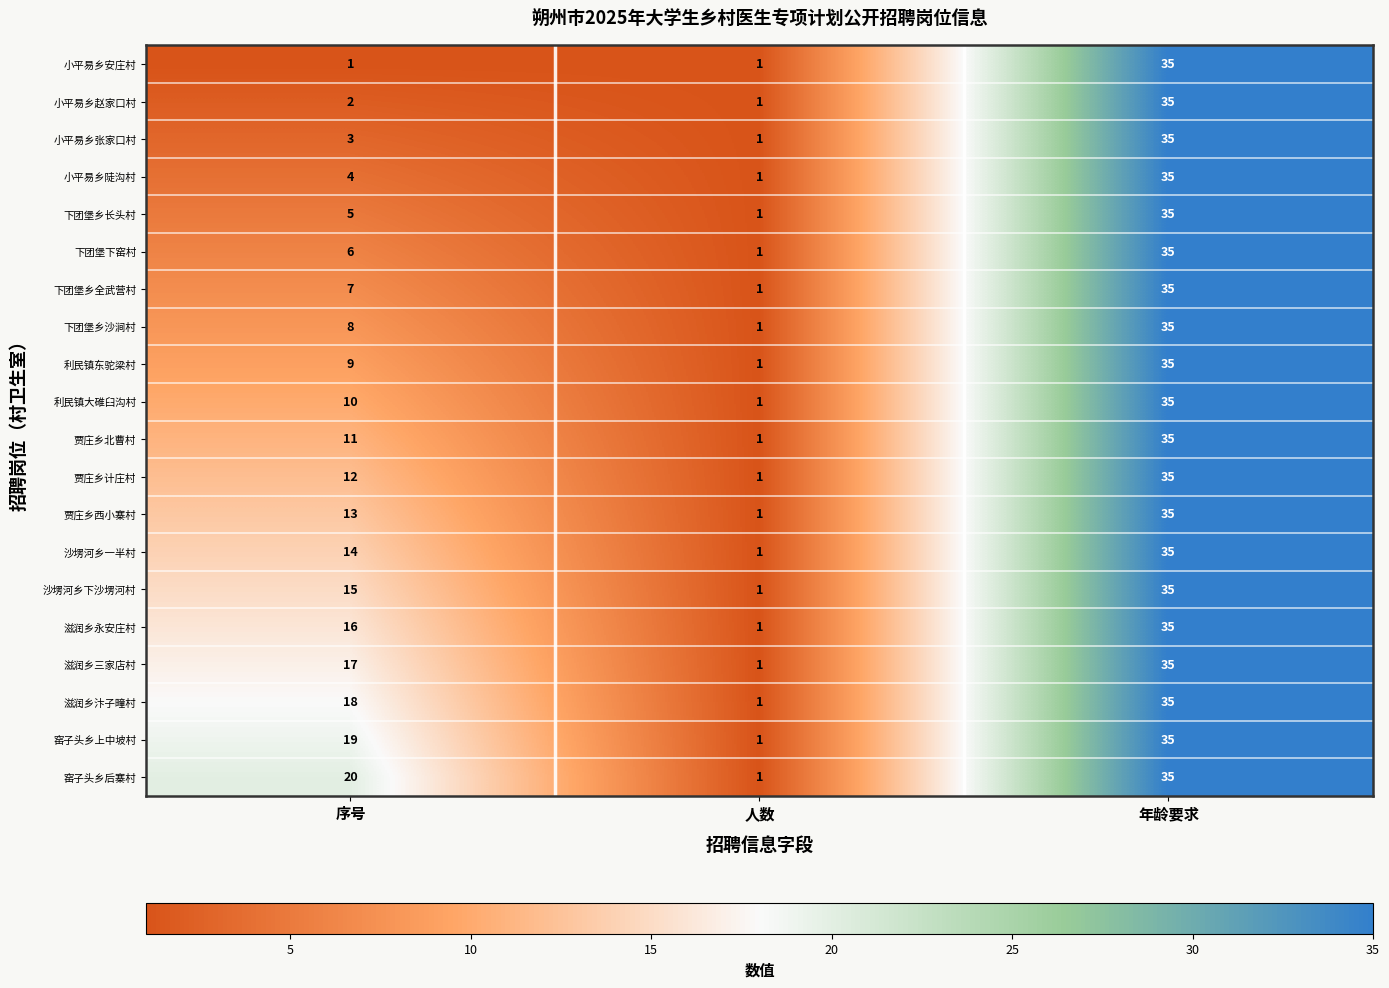

How many series are shown in this chart?

20